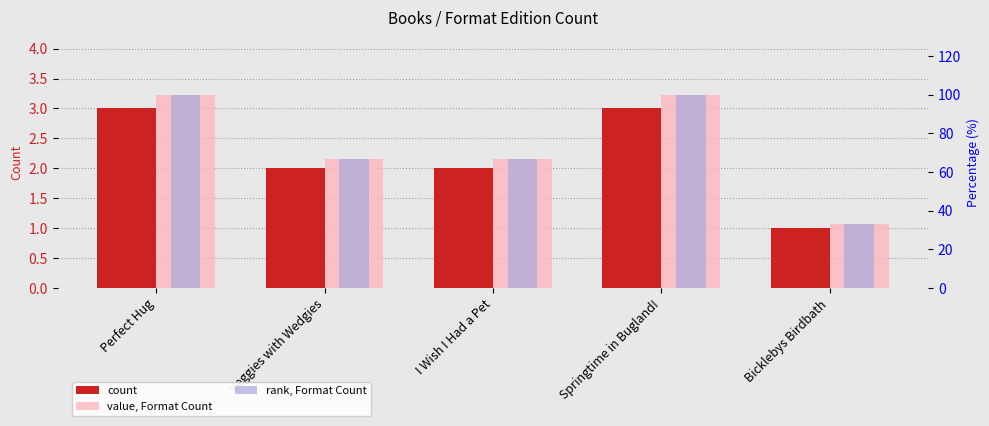

Reading right to left, list all the values displayed in this chart.

count: 1.0	3.0	2.0	2.0	3.0
value, Format Count: 33.3	100.0	66.7	66.7	100.0
rank, Format Count: 33.3	100.0	66.7	66.7	100.0